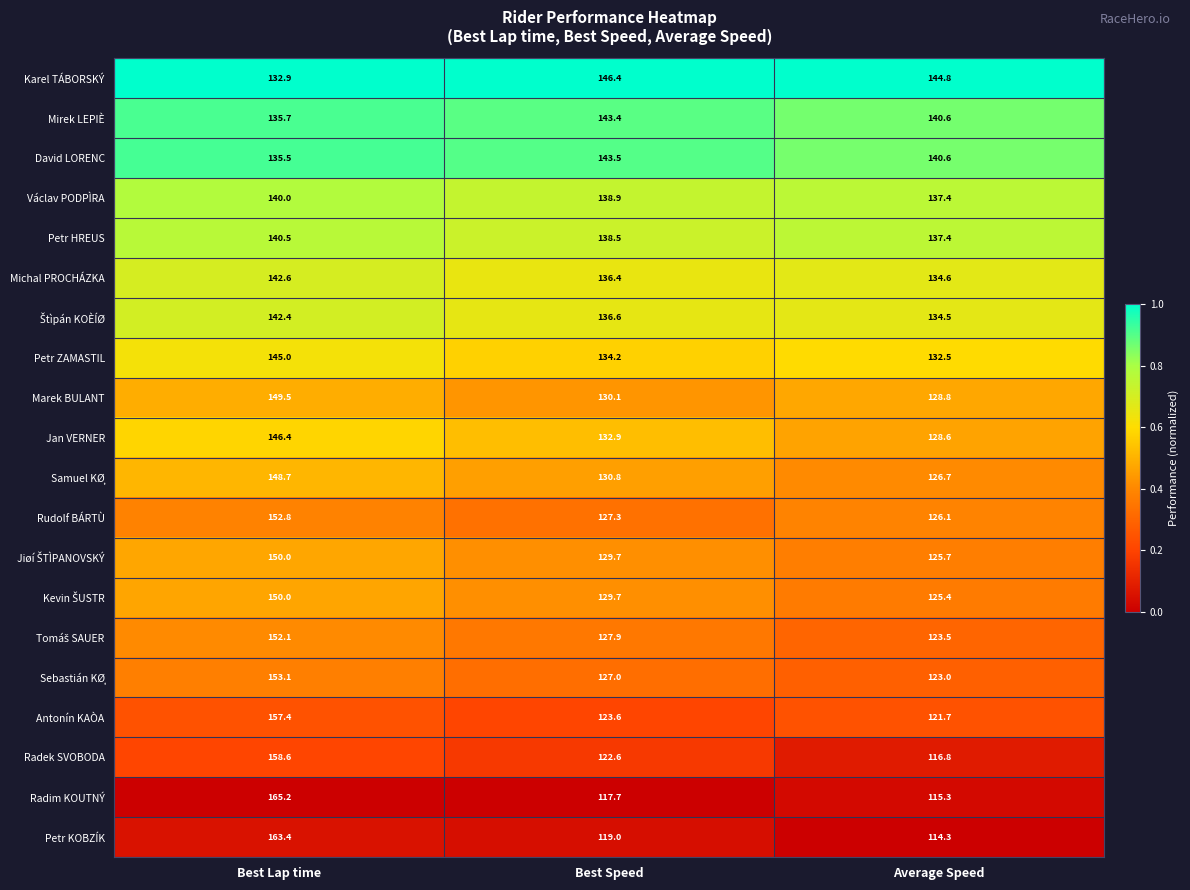

The value of Radim KOUTNÝ at Best Speed is 117.7. True or false?

True